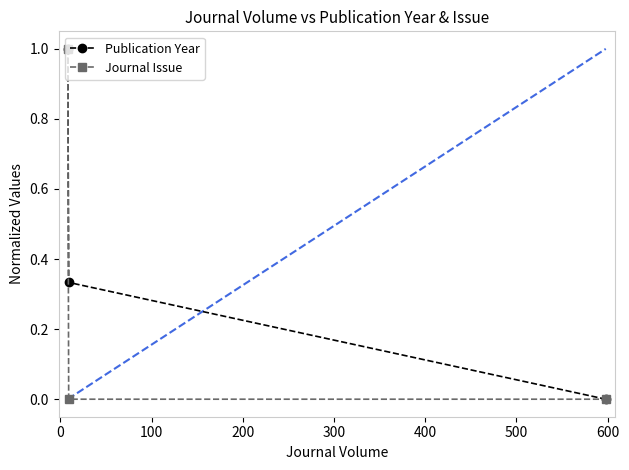

What is the maximum value for Publication Year?

1.0